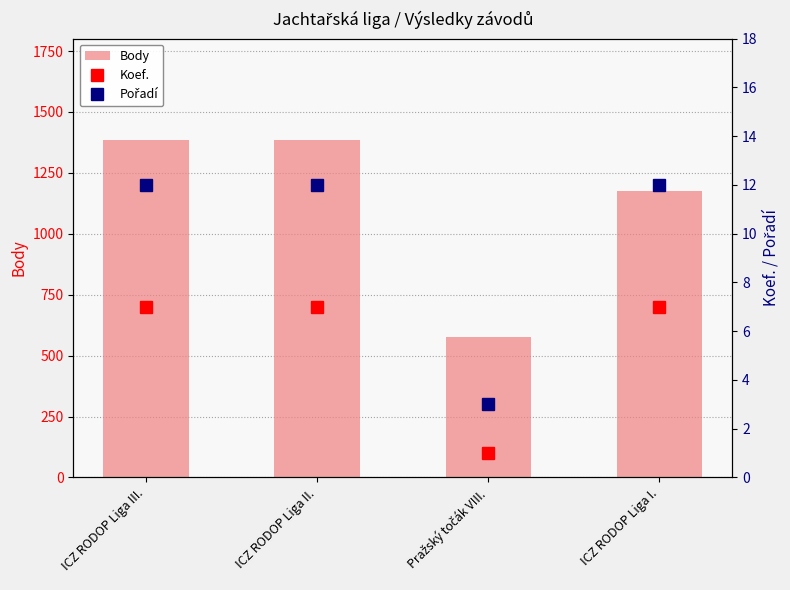

List the series in order of their peak value, highest first.

Body, Pořadí, Koef.